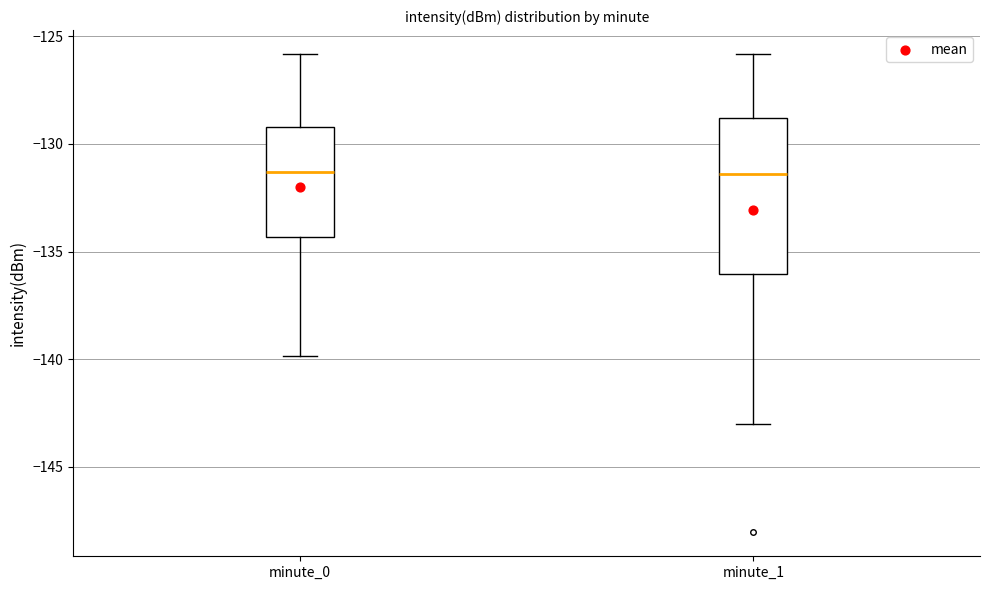

Which box is the tallest, from its lower edge to its upper edge?

minute_1